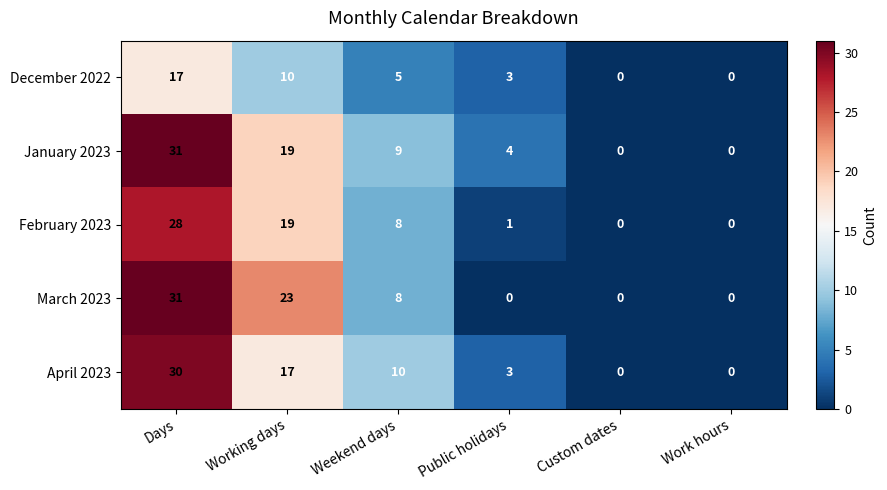

Reading left to right, list all the values displayed in this chart.

December 2022: 17	10	5	3	0	0
January 2023: 31	19	9	4	0	0
February 2023: 28	19	8	1	0	0
March 2023: 31	23	8	0	0	0
April 2023: 30	17	10	3	0	0